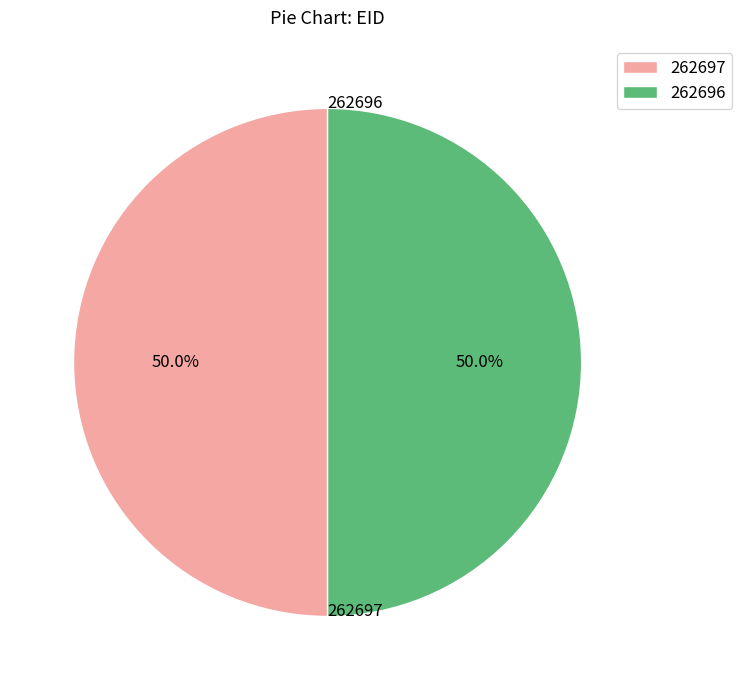

What percentage is the 262697 slice, to the nearest percent?

50%